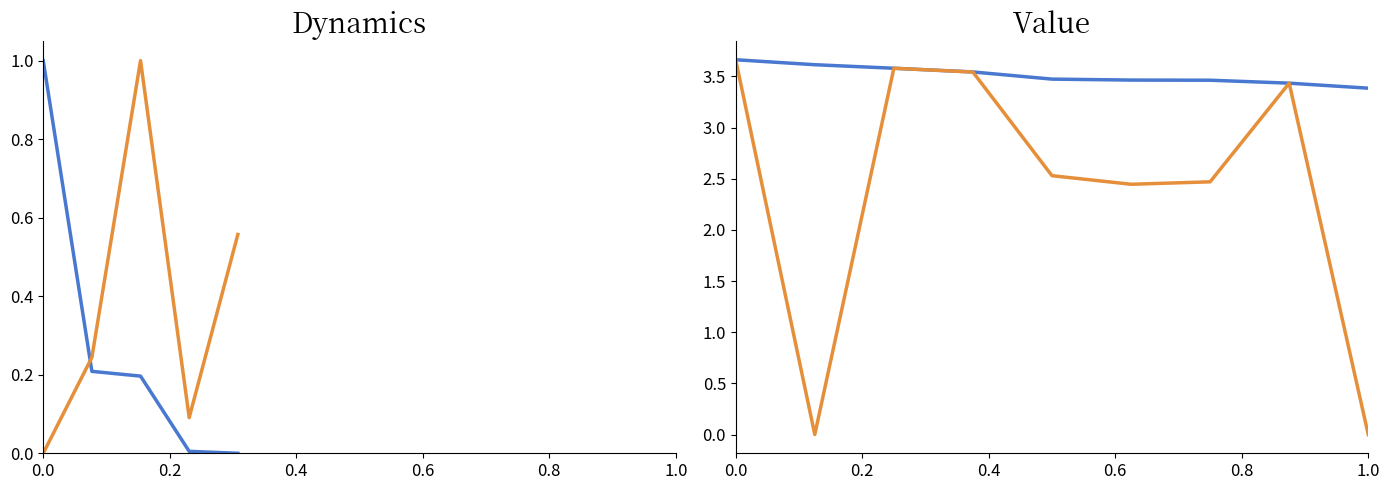

What is the spread (max minus min) of values at 8?

3.4